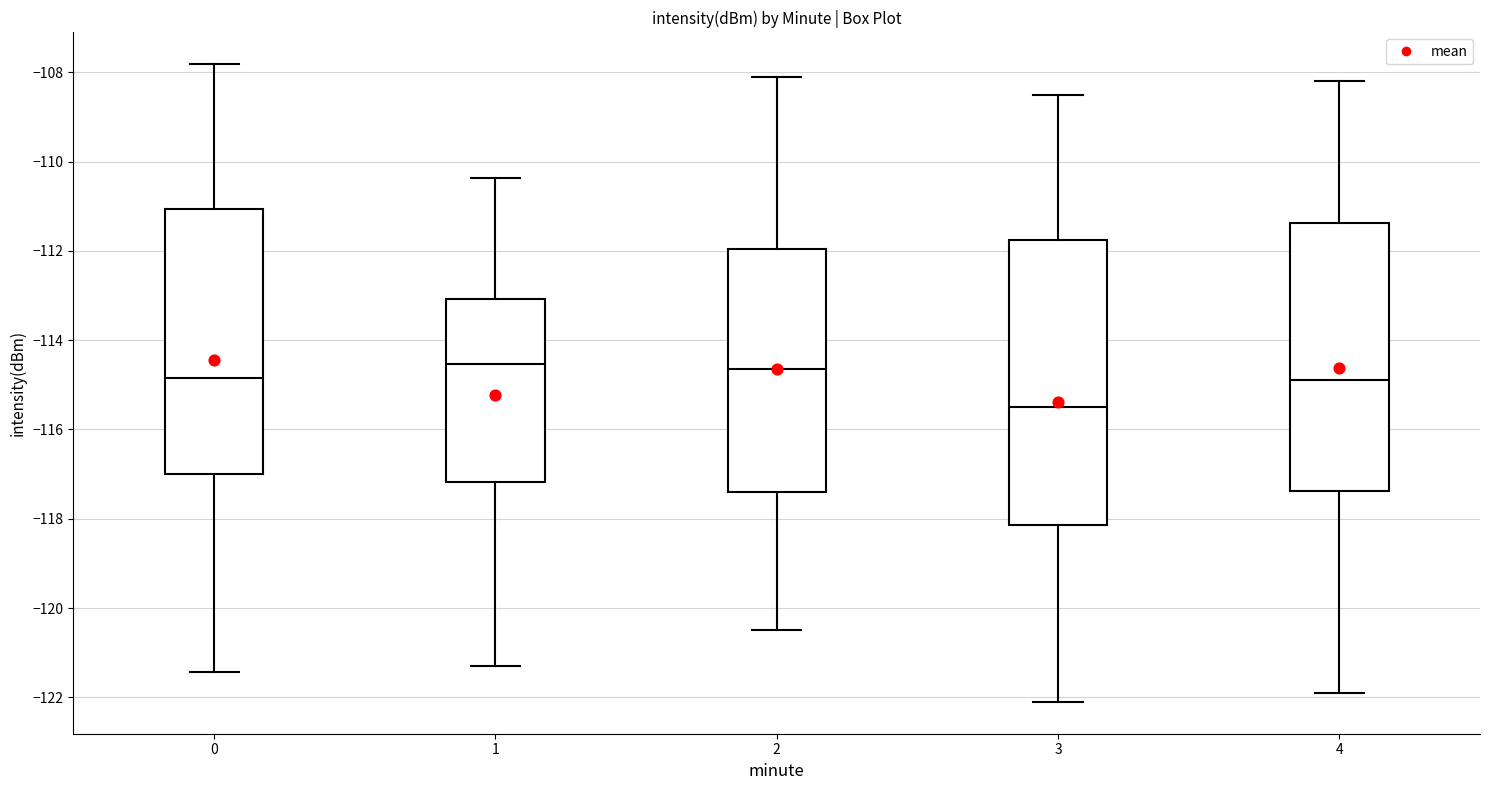

Comparing the boxes themselves (not the whiskers), which one is the tallest?

3